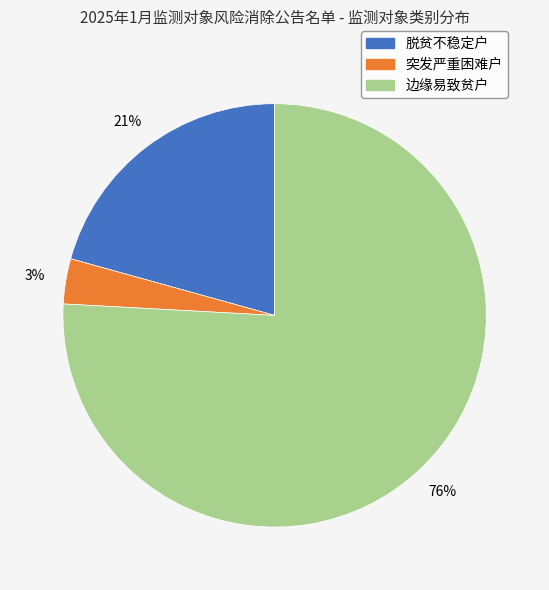

How many segments does this pie chart have?

3